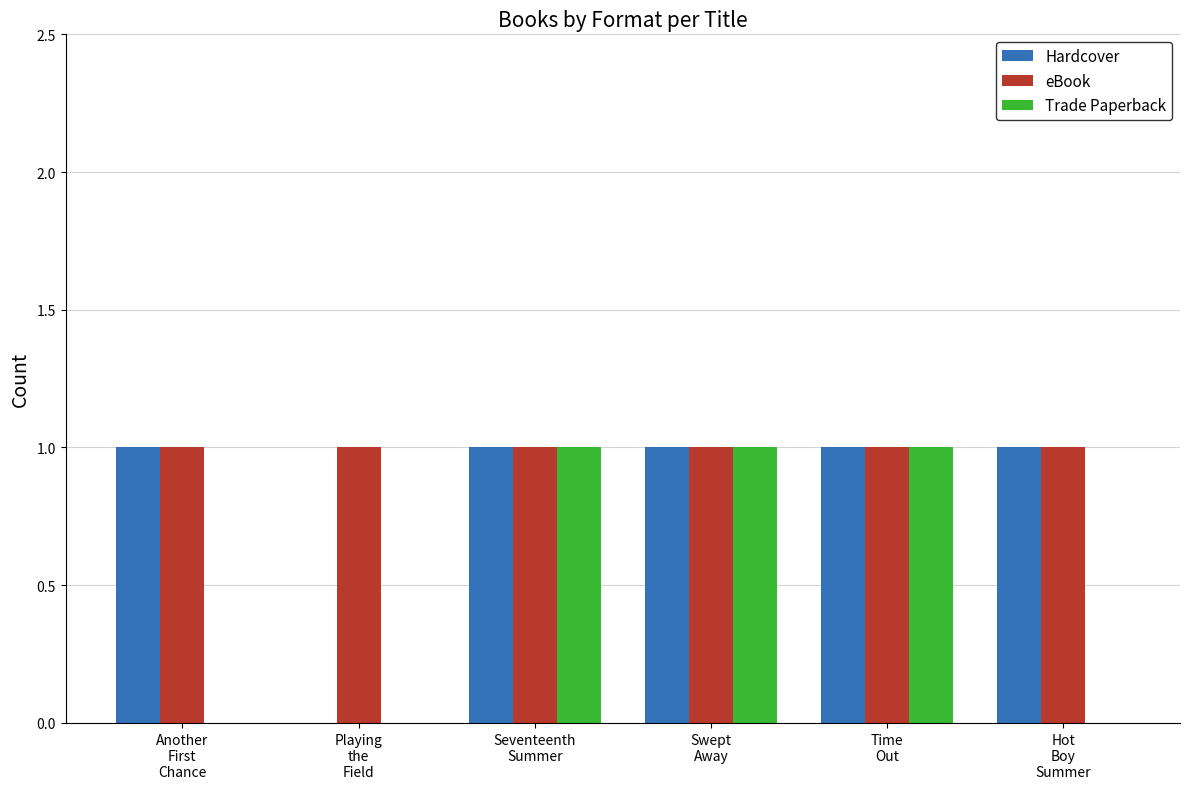

Between Another
First
Chance and Seventeenth
Summer, which series saw the biggest shift?

Trade Paperback